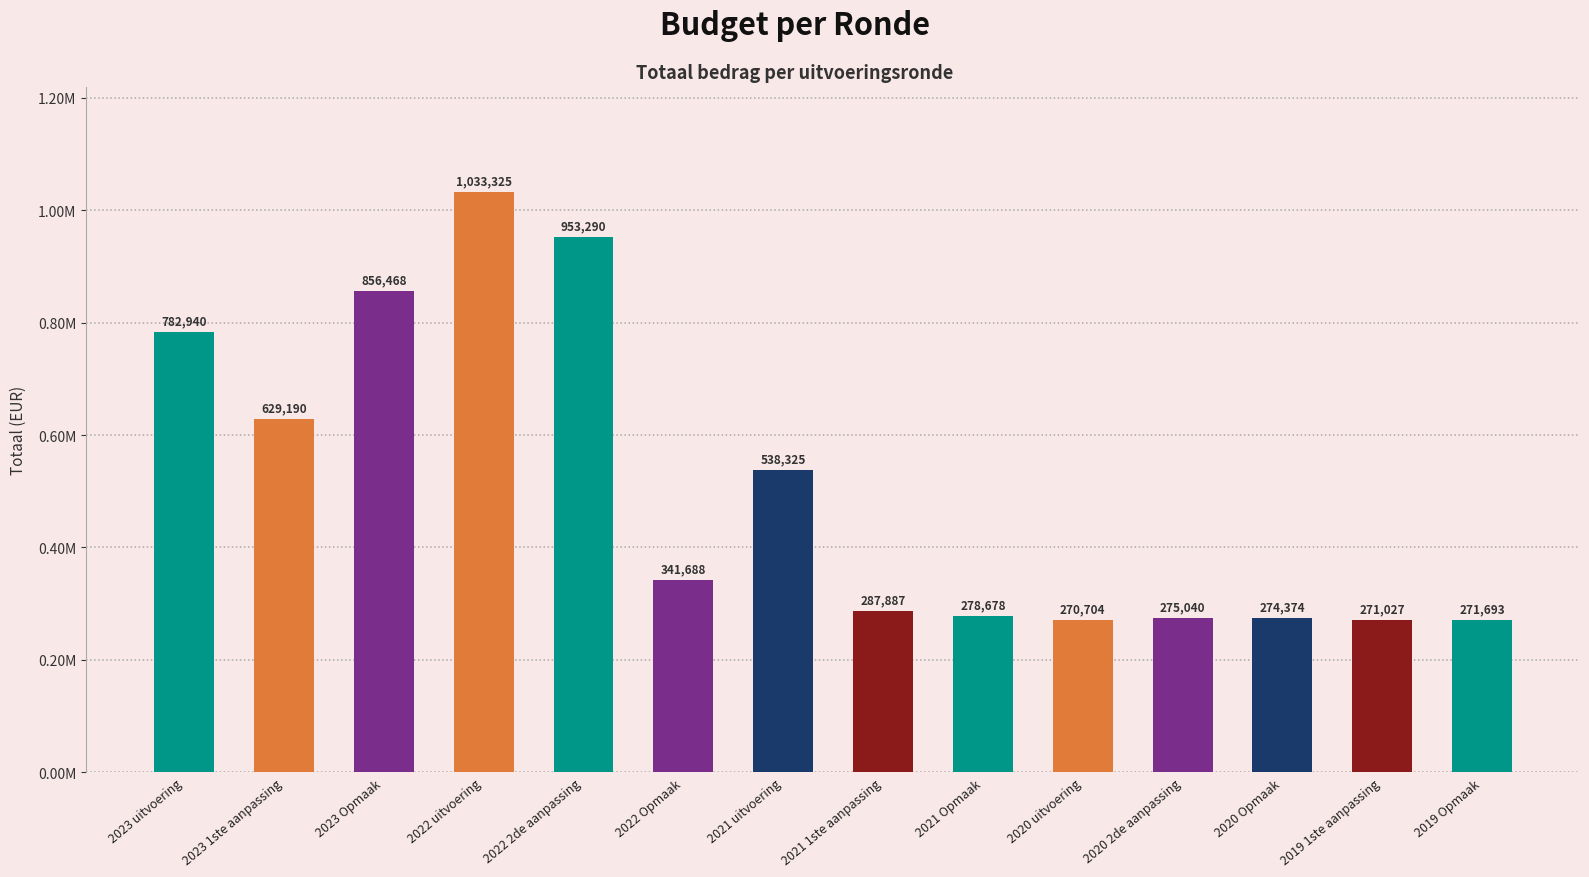

What is the maximum value shown in the chart?

1033325